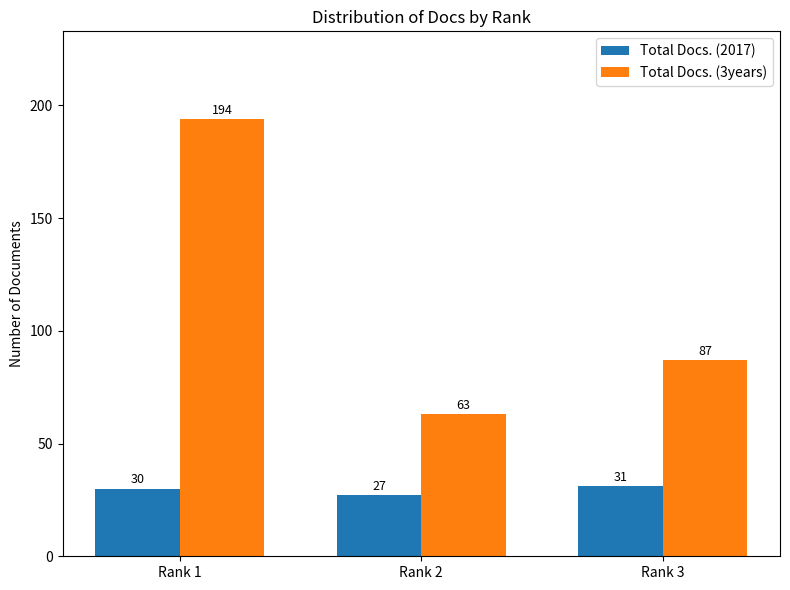

Is it true that Total Docs. (2017) equals 30 at Rank 1?

True